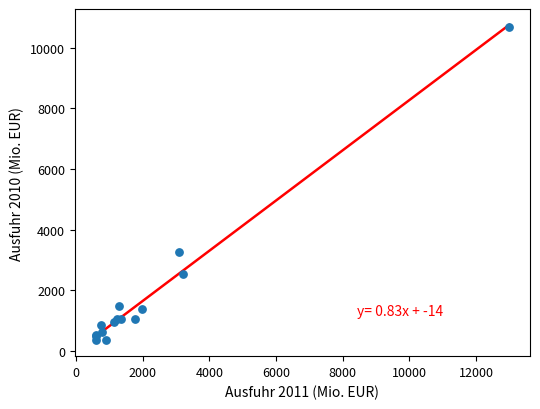

What Y value in the scatter plot is closest to 5520?

3248.7